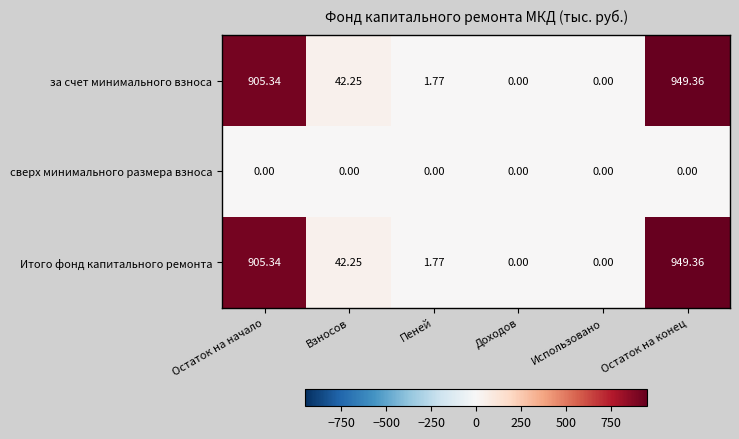

Which label corresponds to the largest value in the chart?

Остаток на конец